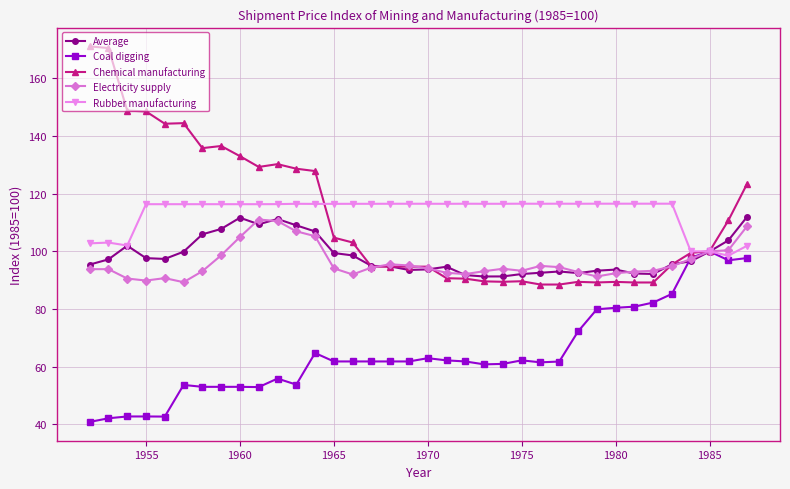

At how many categories does at least one series exceed 138?

6